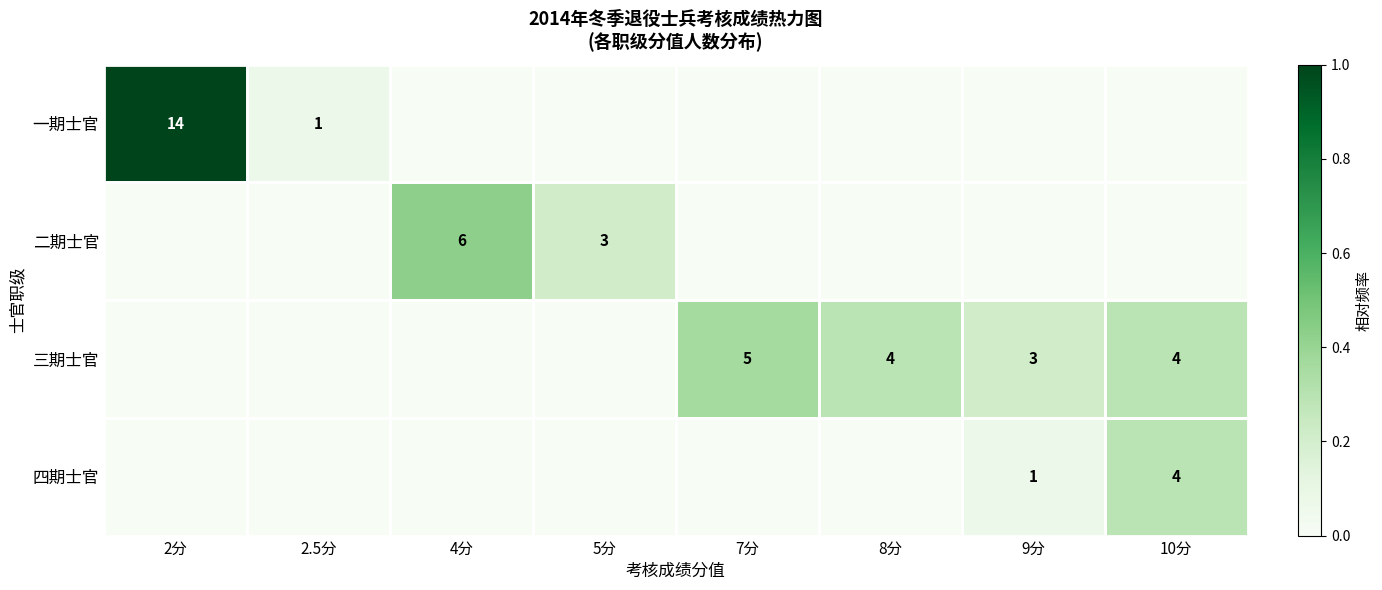

Is it true that 三期士官 equals 9 at 7分?

False